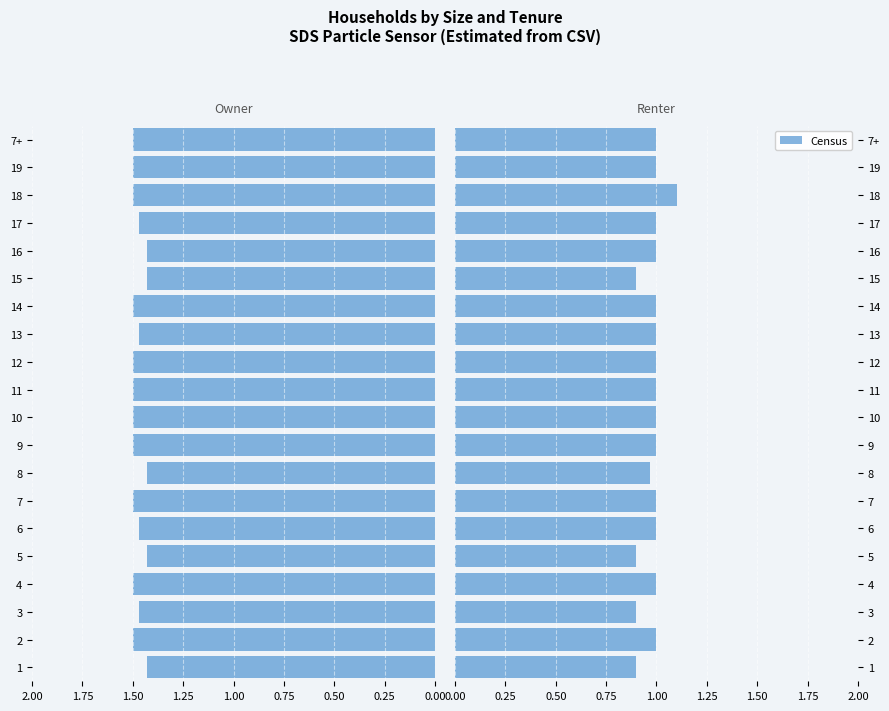

What is the average value?

1.0